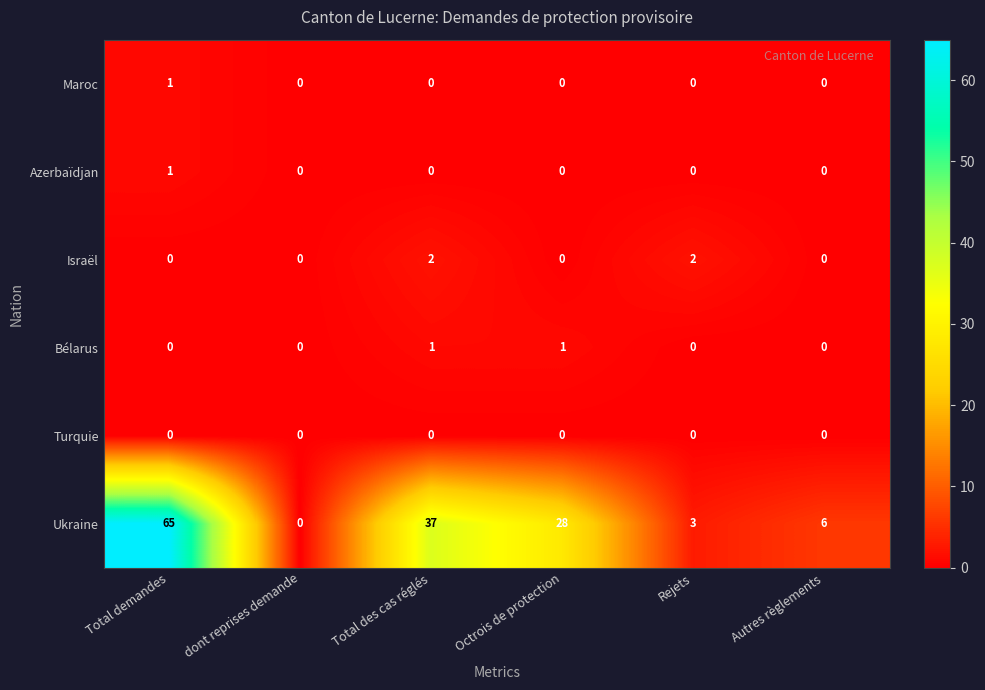

Rank the categories by Ukraine value from highest to lowest.

Total demandes, Total des cas réglés, Octrois de protection, Autres règlements, Rejets, dont reprises demande